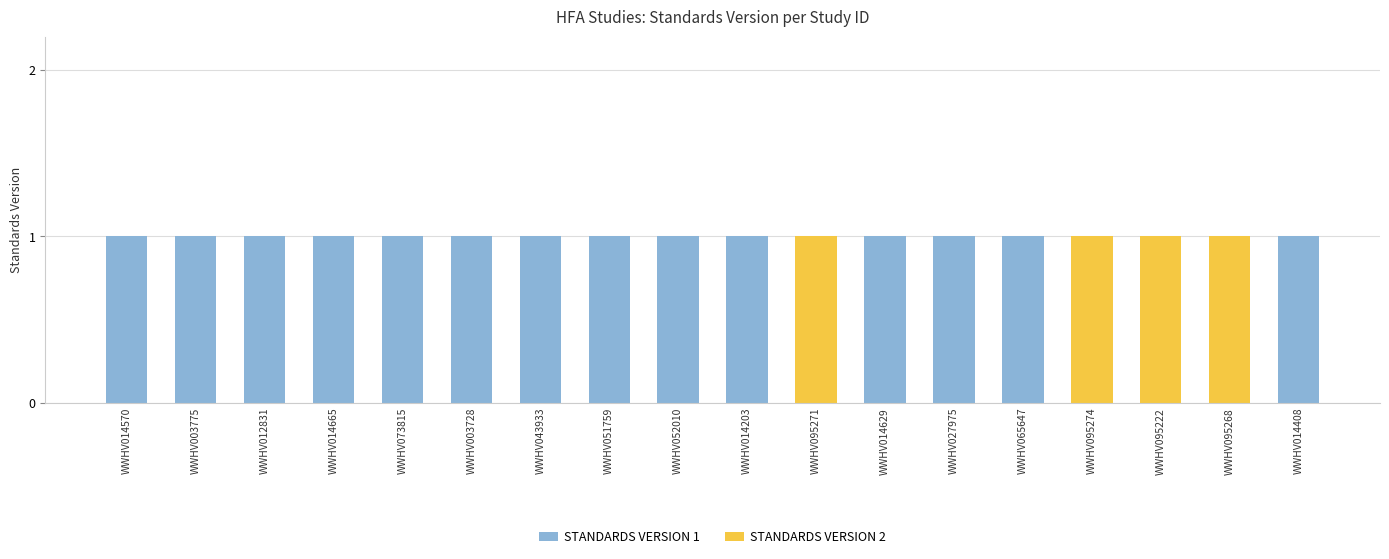

True or false: STANDARDS VERSION 1 has a value of 1 at WWHV014665.

True